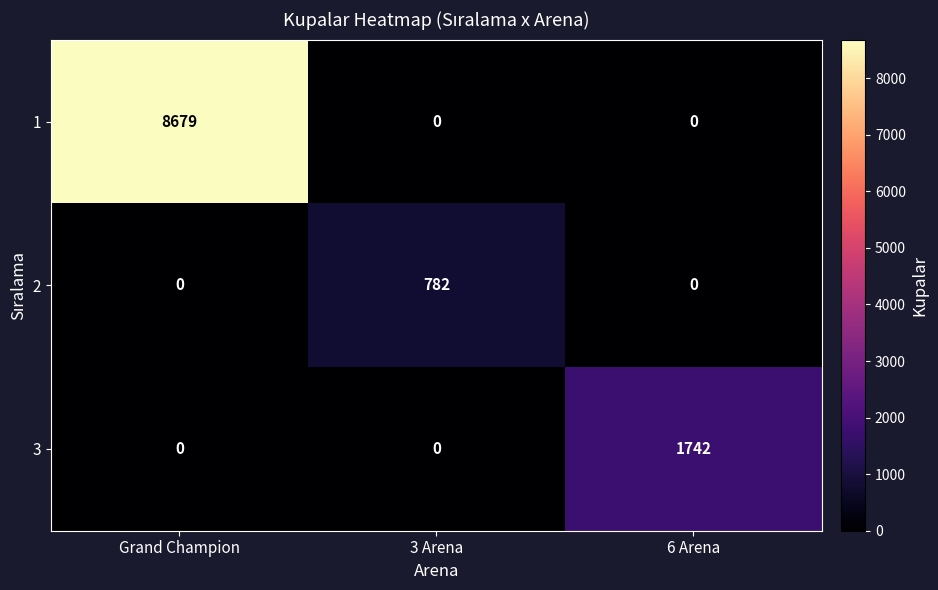

Reading left to right, what are all the values shown in this chart?

1: 8679	0	0
2: 0	782	0
3: 0	0	1742